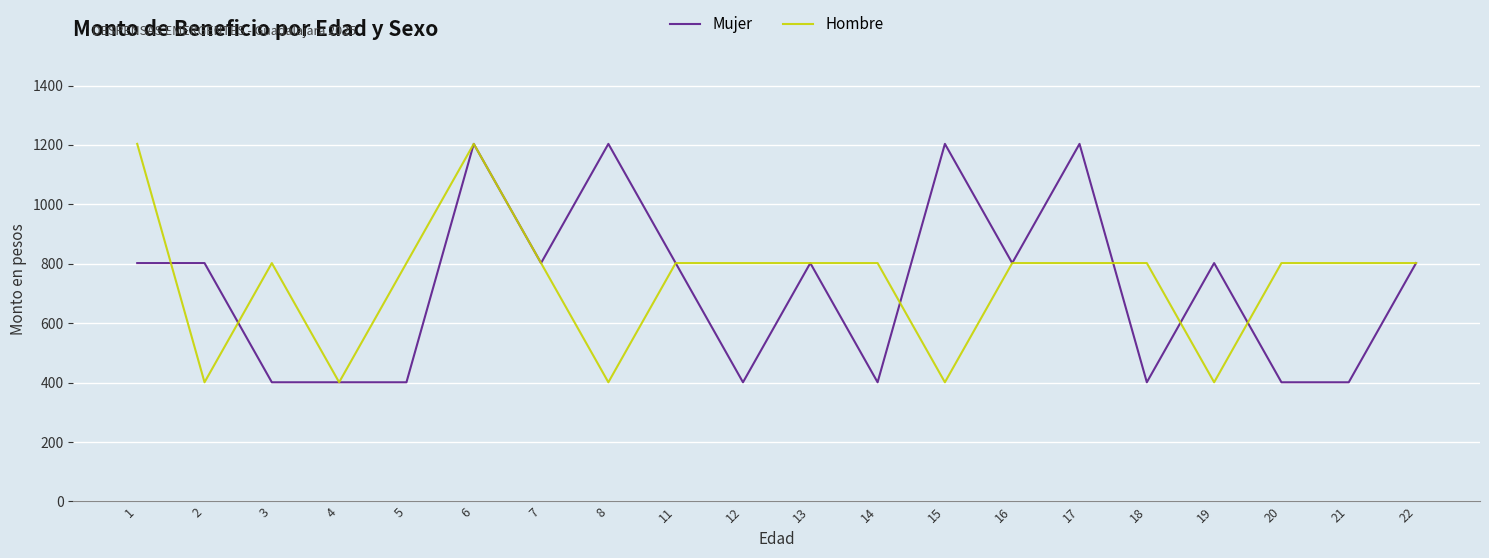

What is the approximate value of Mujer at 11?

802.4